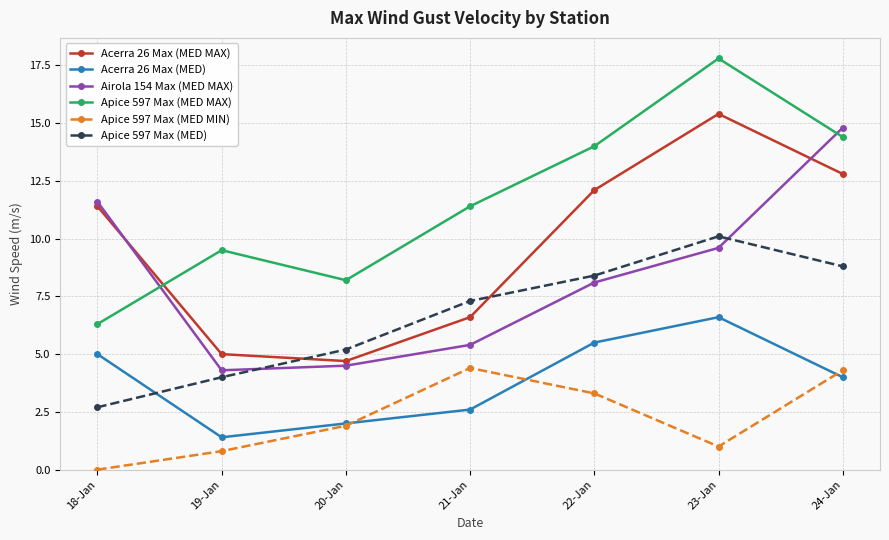

What is the sum of all Apice 597 Max (MED MAX) values?

81.6